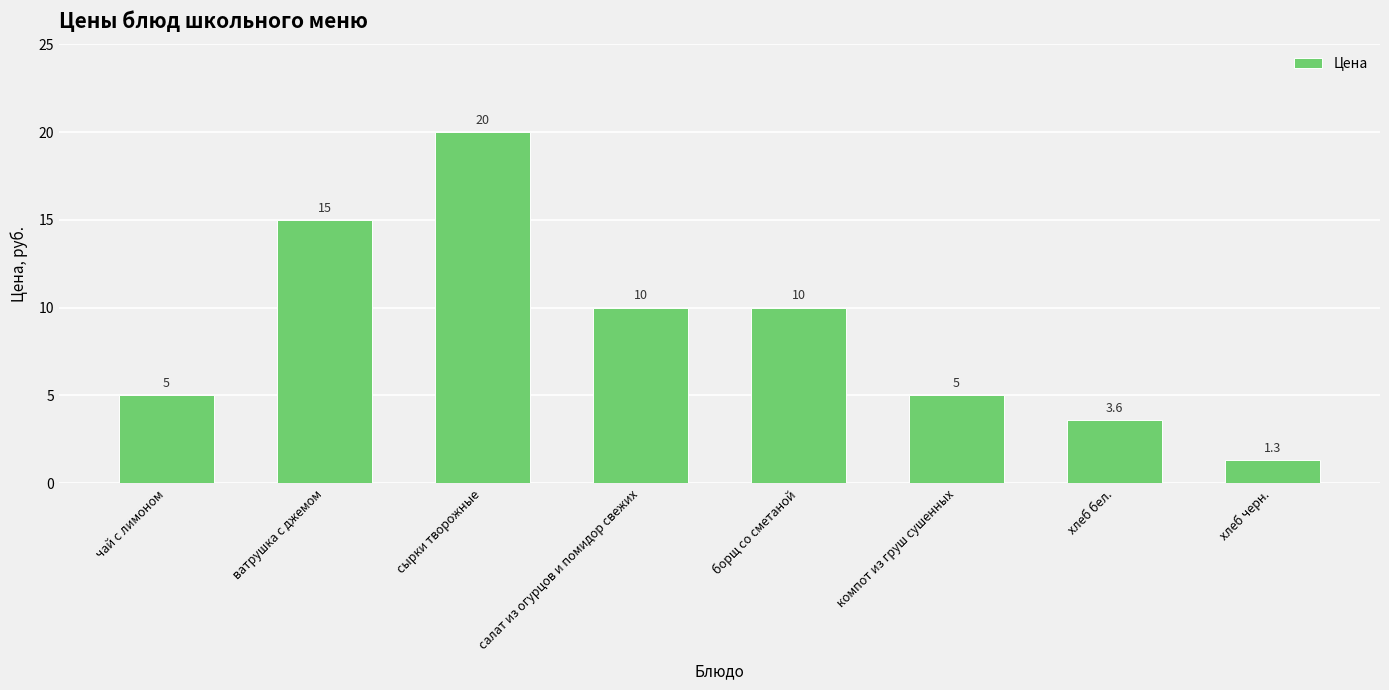

Which label corresponds to the largest value in the chart?

сырки творожные